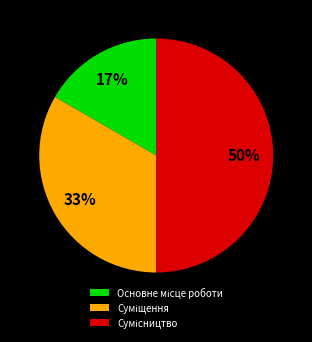

To the nearest percent, what is the average slice percentage?

33%